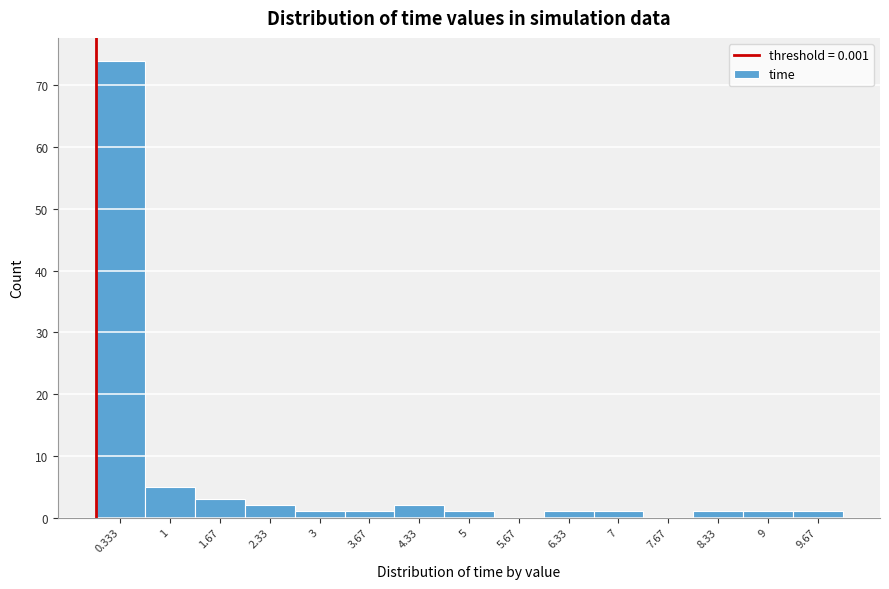

Which range on the x-axis has the tallest bar?

0.0 to 0.7